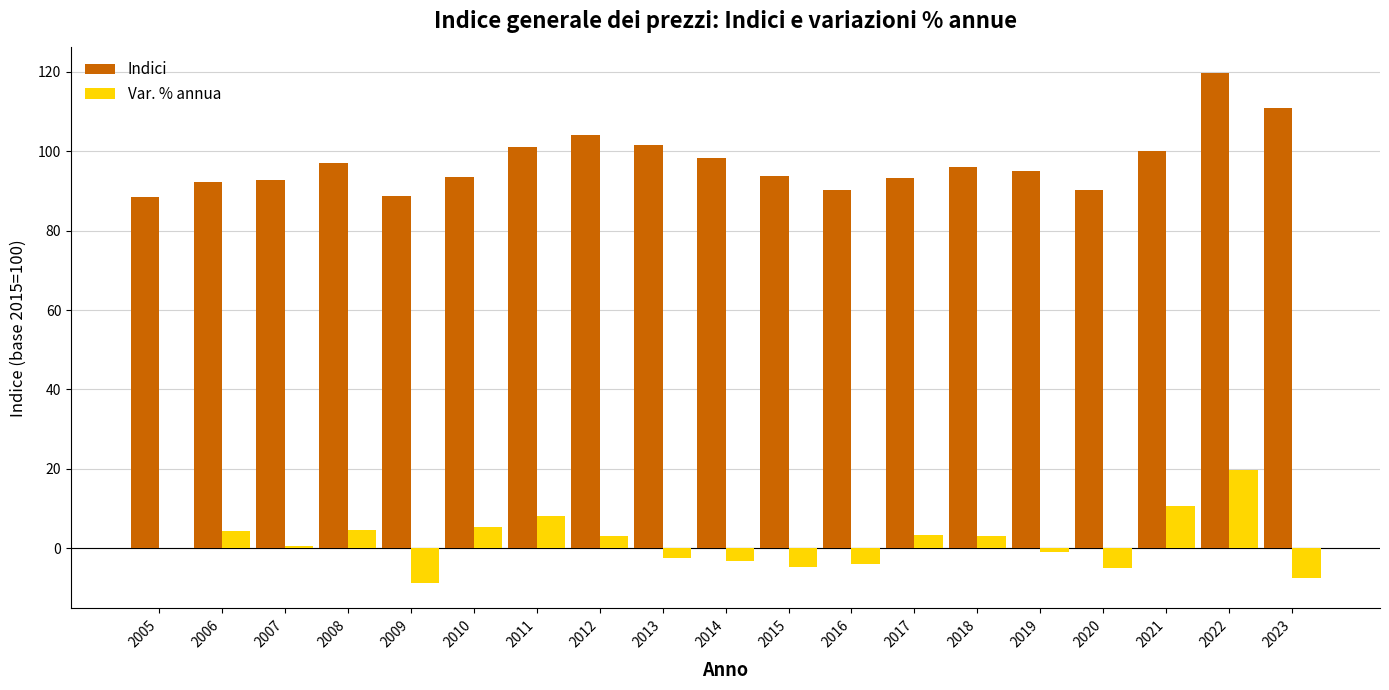

Is it true that Indici equals 101.0 at 2011?

True